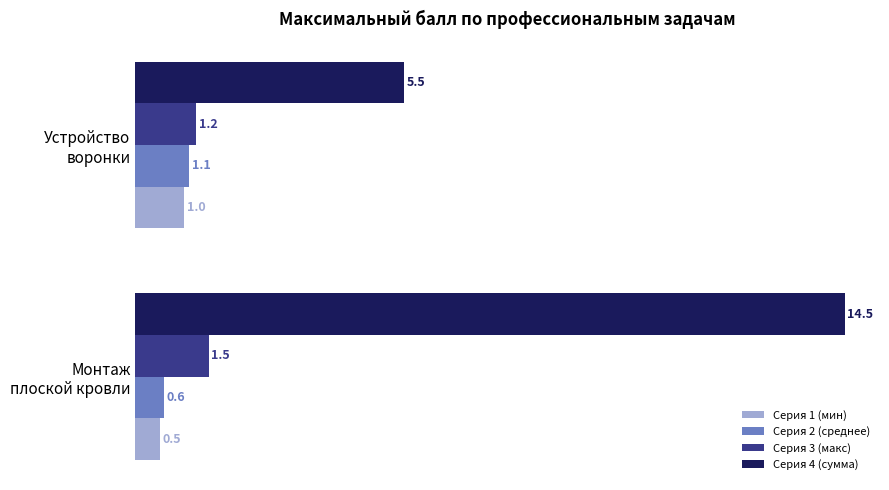

At which label does Серия 1 (мин) reach its peak?

Устройство
воронки